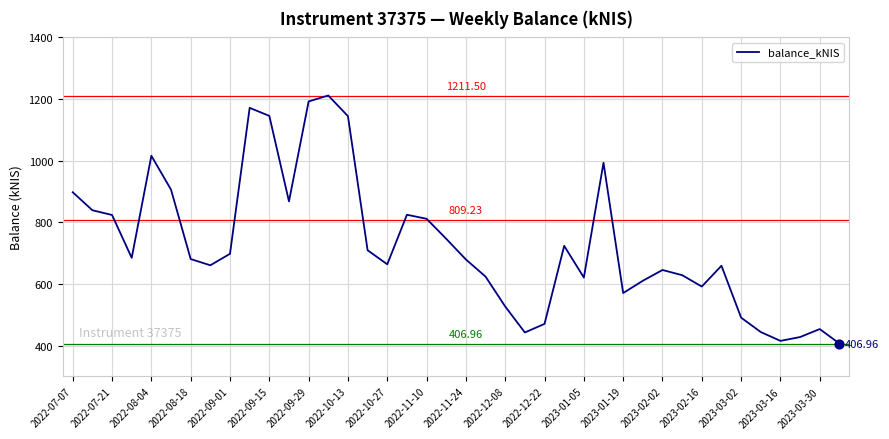

Does the chart have visible grid lines?

Yes